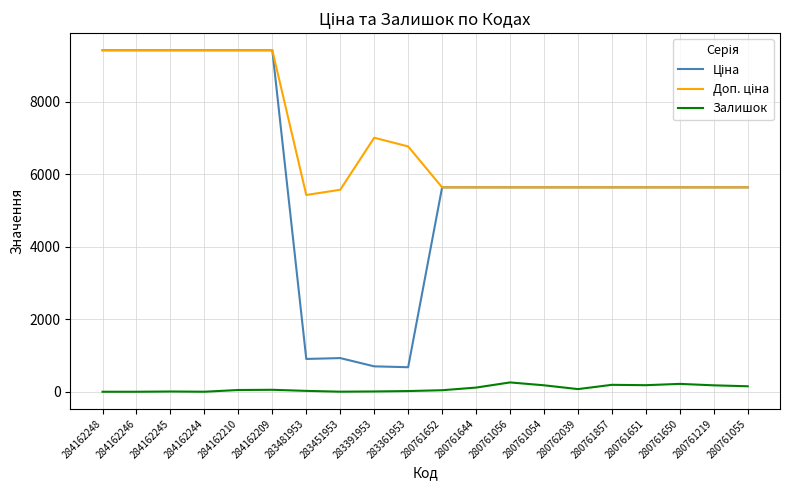

What is the difference between the highest and lowest values at 284162248?

9416.9